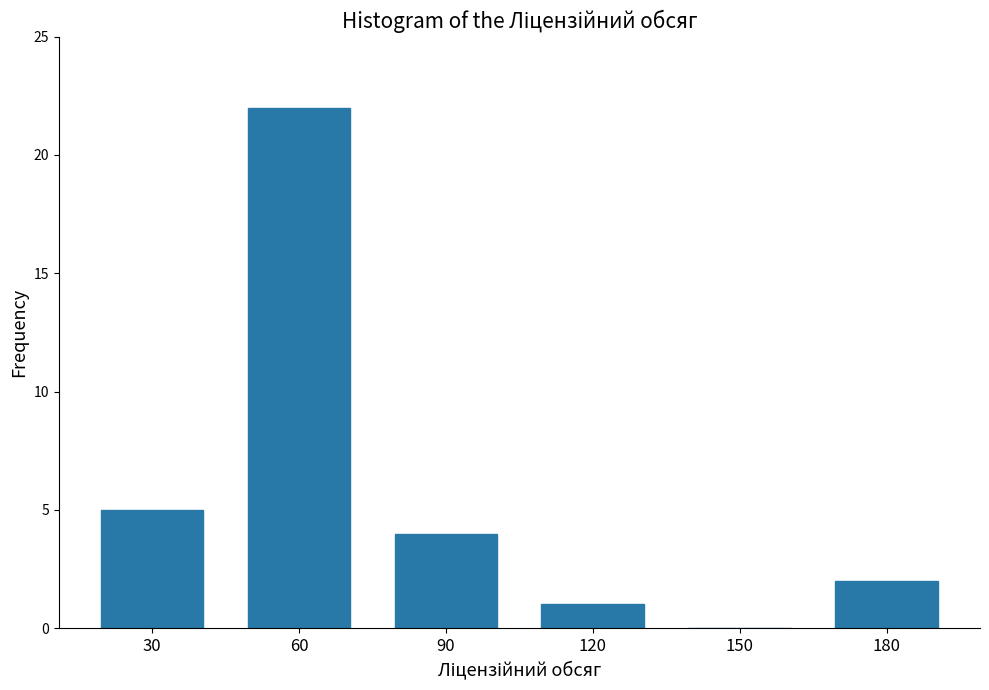

Reading left to right, extract all data points from this chart.

30=5	60=22	90=4	120=1	150=0	180=2